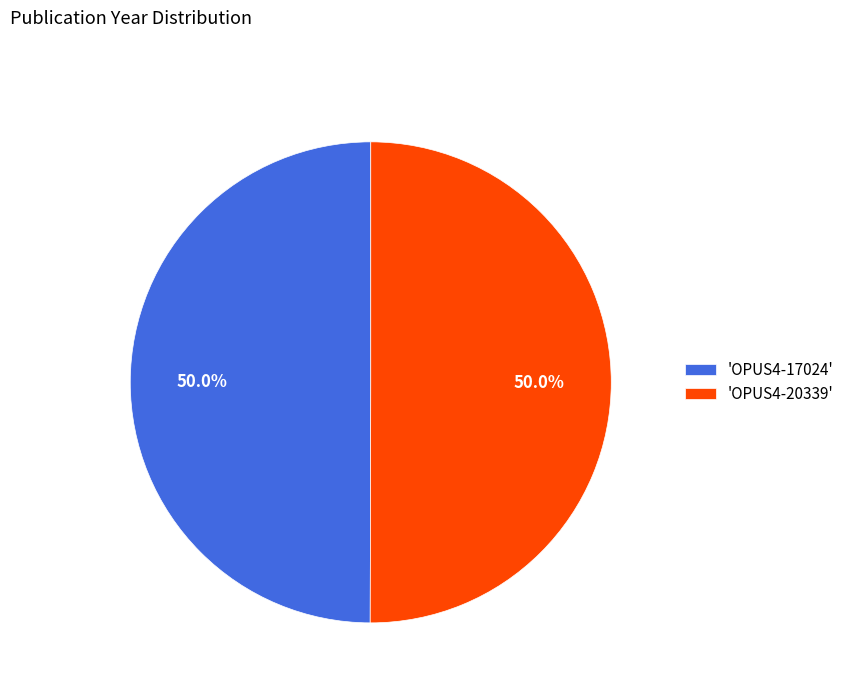

Approximately how many times larger is the value at 'OPUS4-20339' compared to 'OPUS4-17024'?

1.0